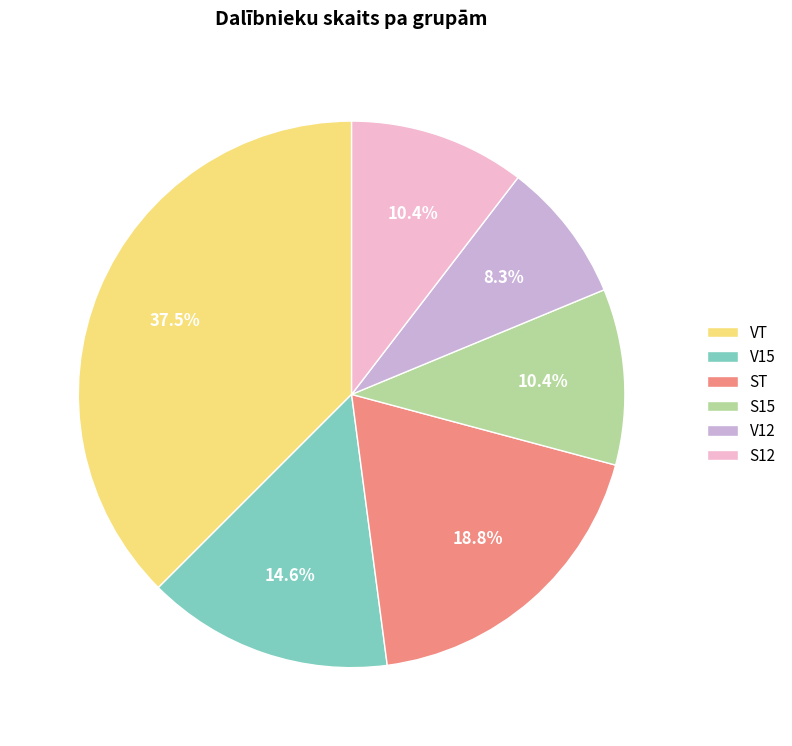

To the nearest percent, what is the combined percentage of V12 and ST?

27%